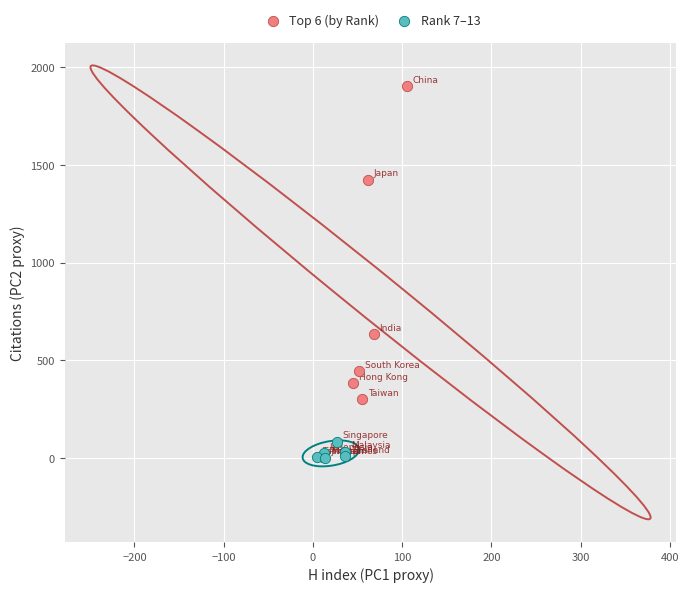

Which series has the widest spread of Y values?

Top 6 (by Rank)